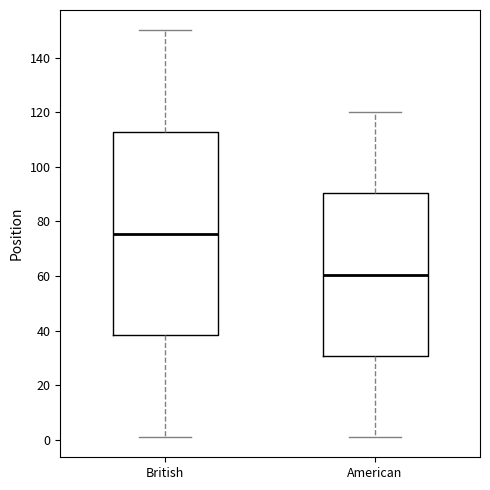

Where does the median line of the box for British sit on the y-axis? The values are not printed on the chart, so give them approximately, as read against the axis.

76